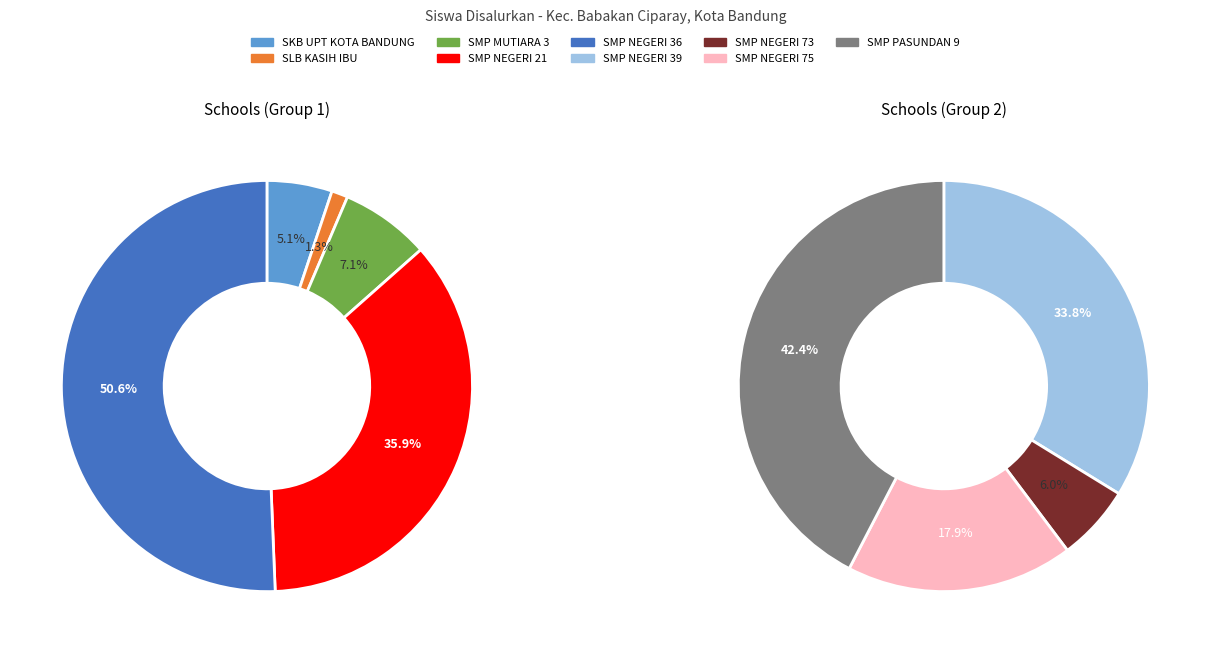

Between SMP NEGERI 73 and SMP NEGERI 36, which is larger?

SMP NEGERI 36